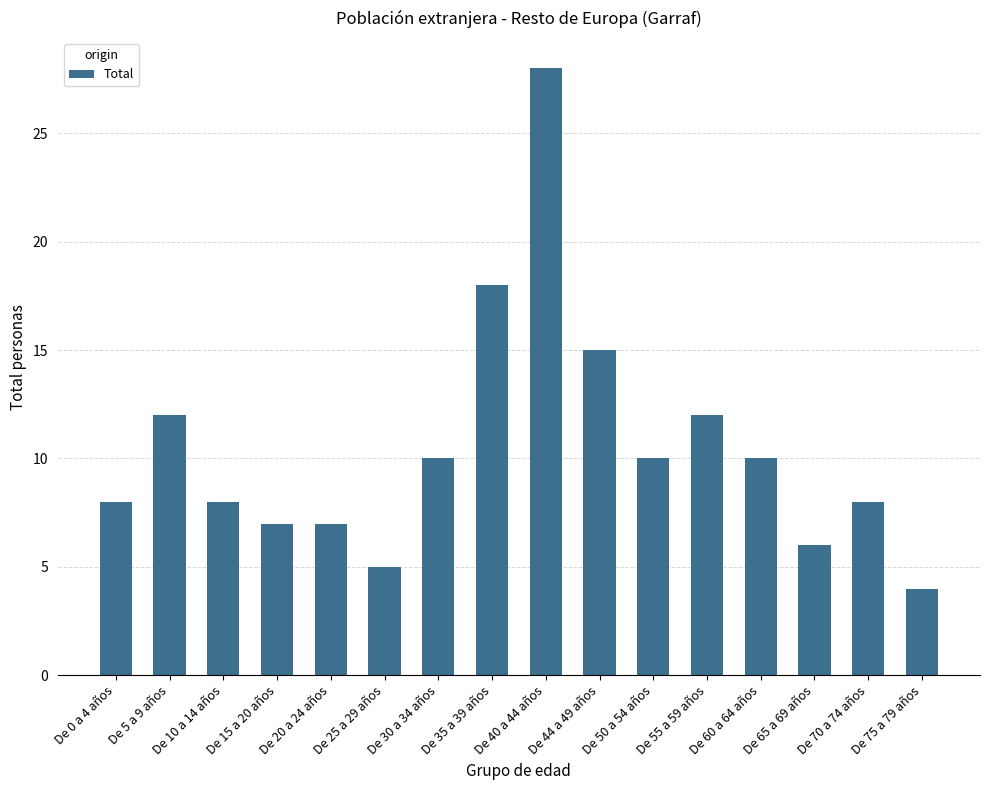

What is the greatest value displayed?

28